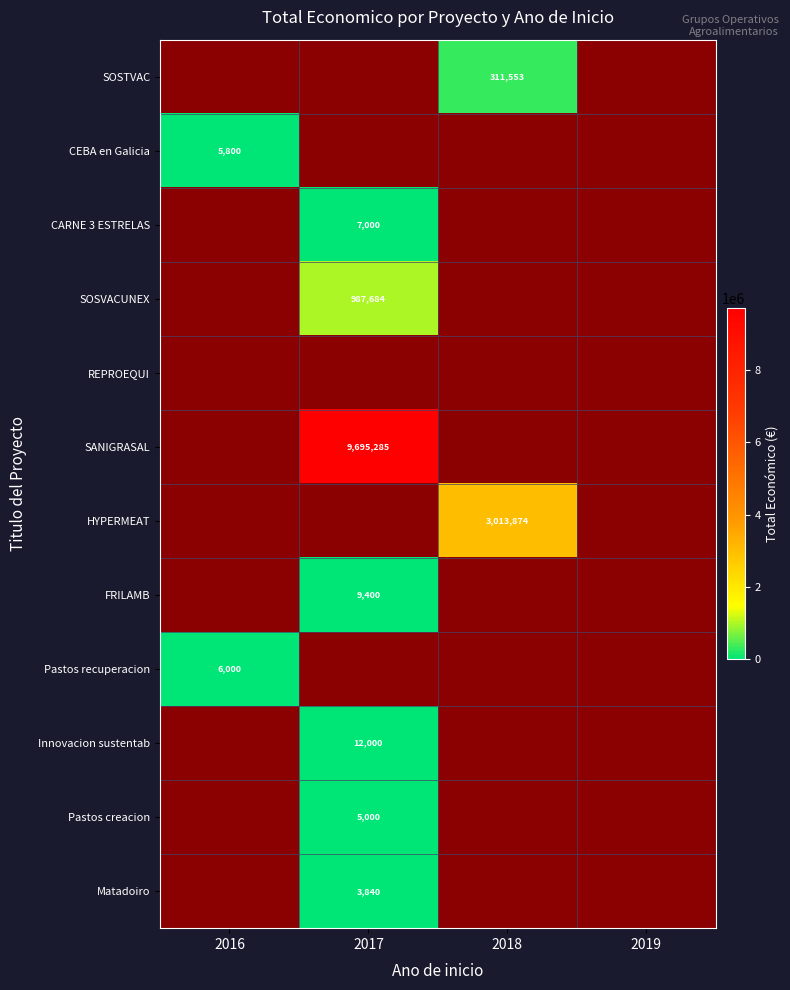

Is it true that CEBA en Galicia equals 2569.5 at 2016?

False